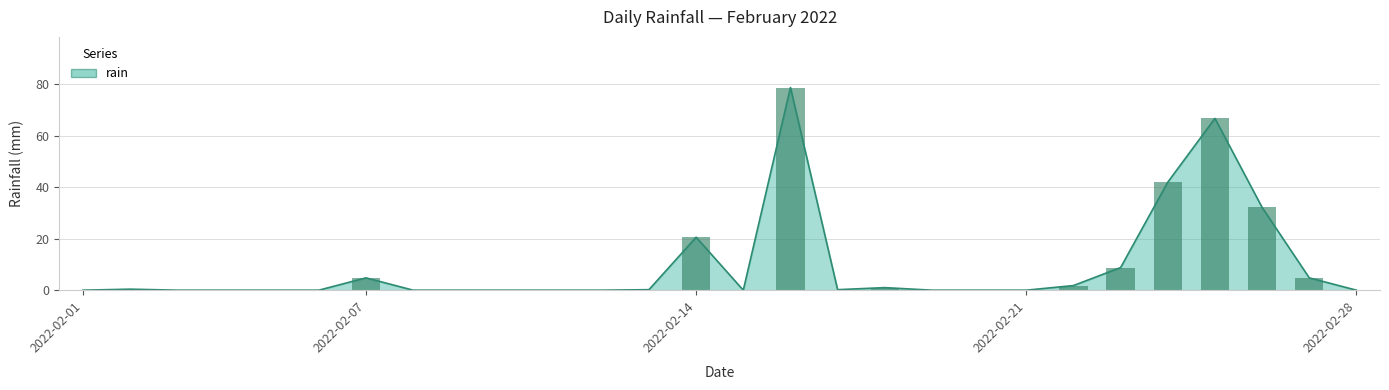

Are the bars grouped side by side (vs. stacked)?

No